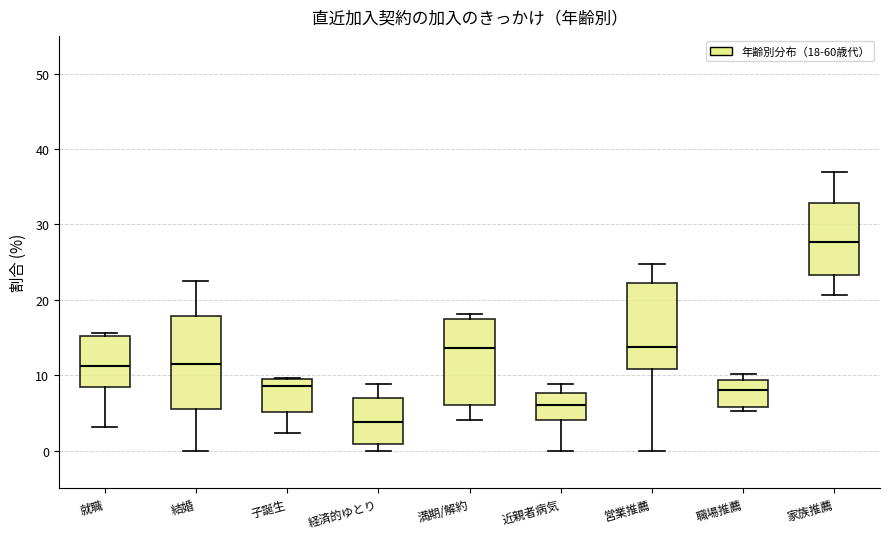

Reading left to right, read every box against the y-axis: the position of its median line, the range the box covers, and the ends of its whiskers. The values are not printed on the chart, so give them approximately, as read against the axis.

就職: median 11, box 8 to 15, whiskers 3 to 16
結婚: median 11, box 6 to 18, whiskers 0 to 23
子誕生: median 9 (just below the box's upper edge), box 5 to 9, whiskers 2 to 10
経済的ゆとり: median 4, box 1 to 7, whiskers 0 to 9
満期/解約: median 14, box 6 to 17, whiskers 4 to 18
近親者病気: median 6, box 4 to 8, whiskers 0 to 9
営業推薦: median 14, box 11 to 22, whiskers 0 to 25
職場推薦: median 8, box 6 to 9, whiskers 5 to 10
家族推薦: median 28, box 23 to 33, whiskers 21 to 37